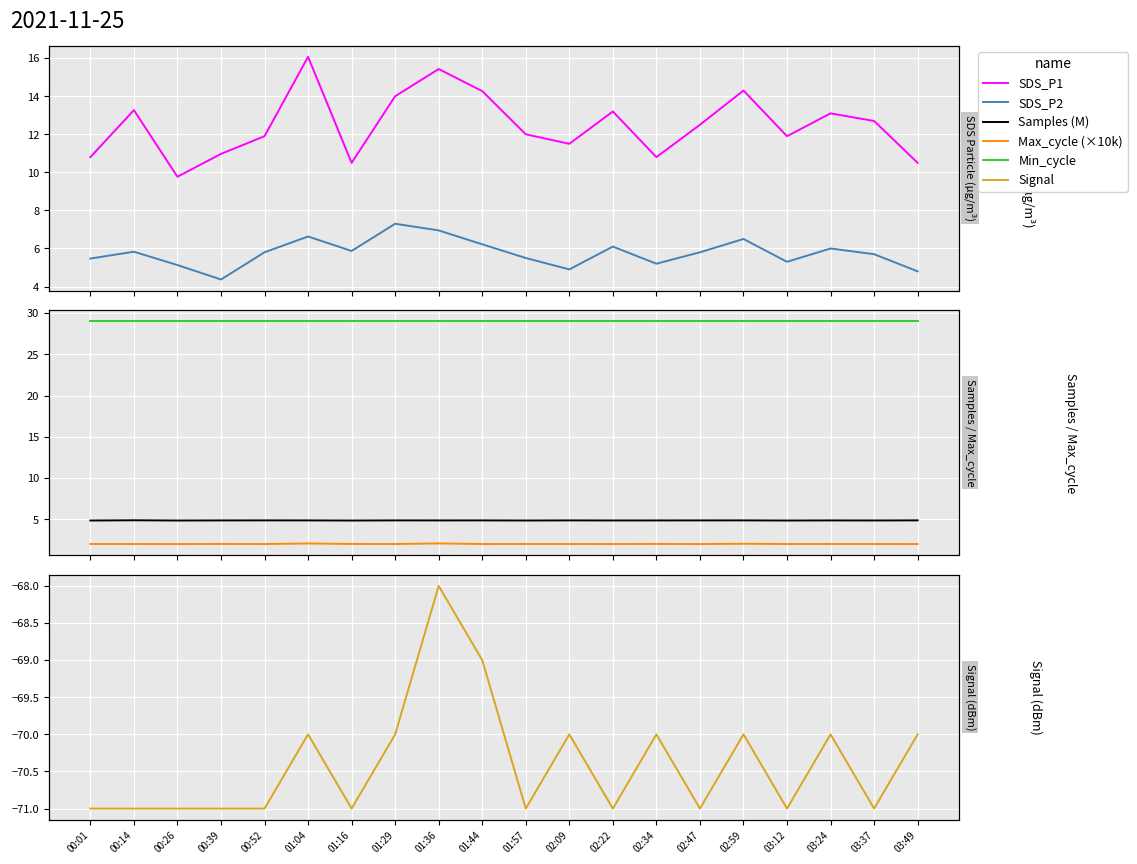

At which category is the sum across all series the highest?

01:36